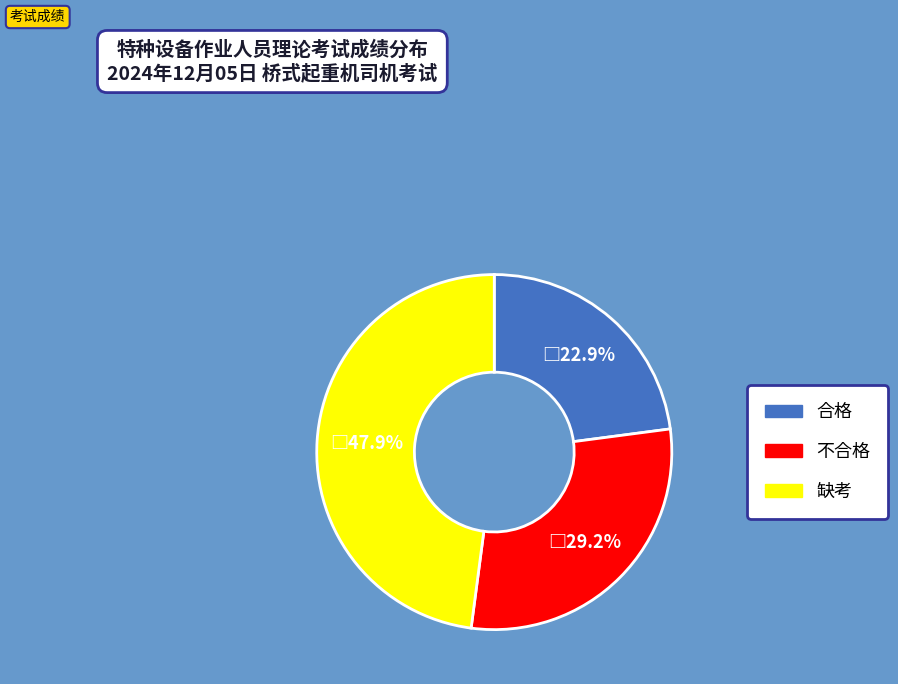

Which category has the biggest portion of the pie?

缺考